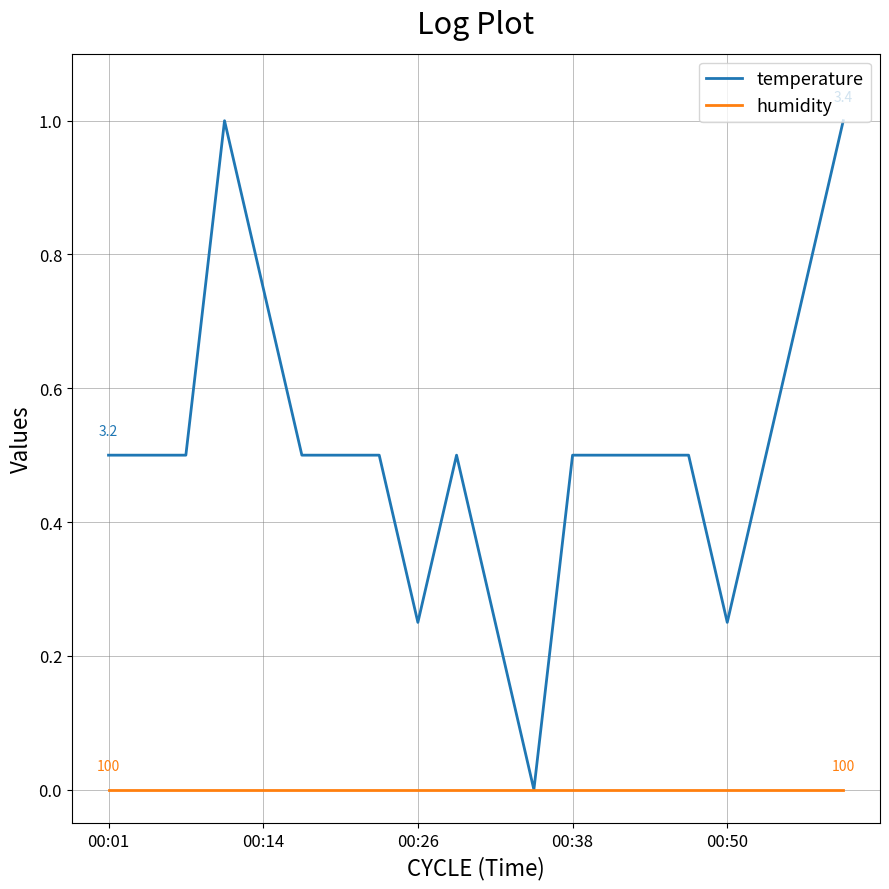

Which series has the widest spread of values?

temperature